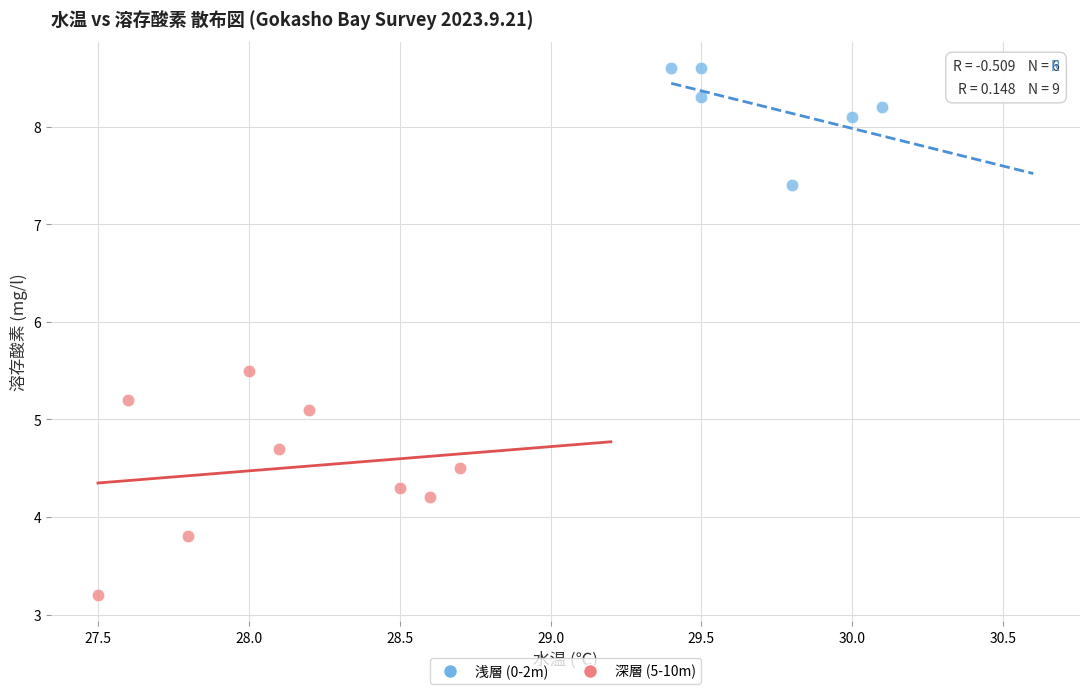

Which series has the largest Y range (max minus min)?

深層 (5-10m)